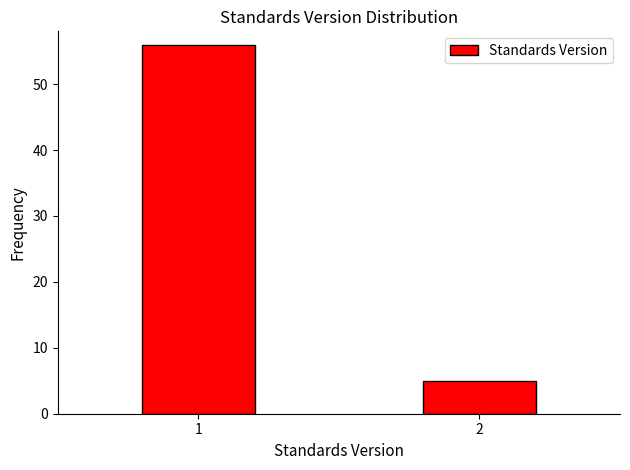

Reading right to left, extract all data points from this chart.

5	56